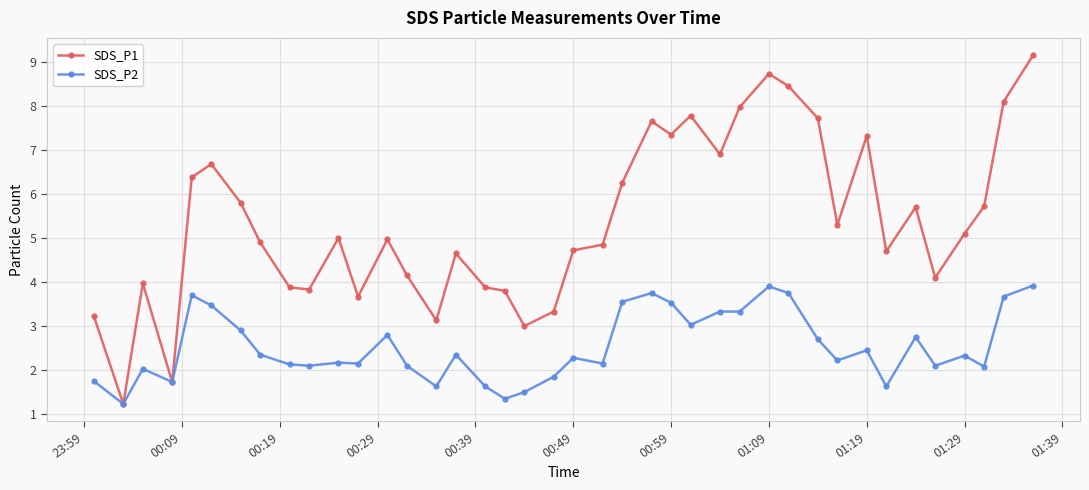

What is the maximum value for SDS_P1?

9.2